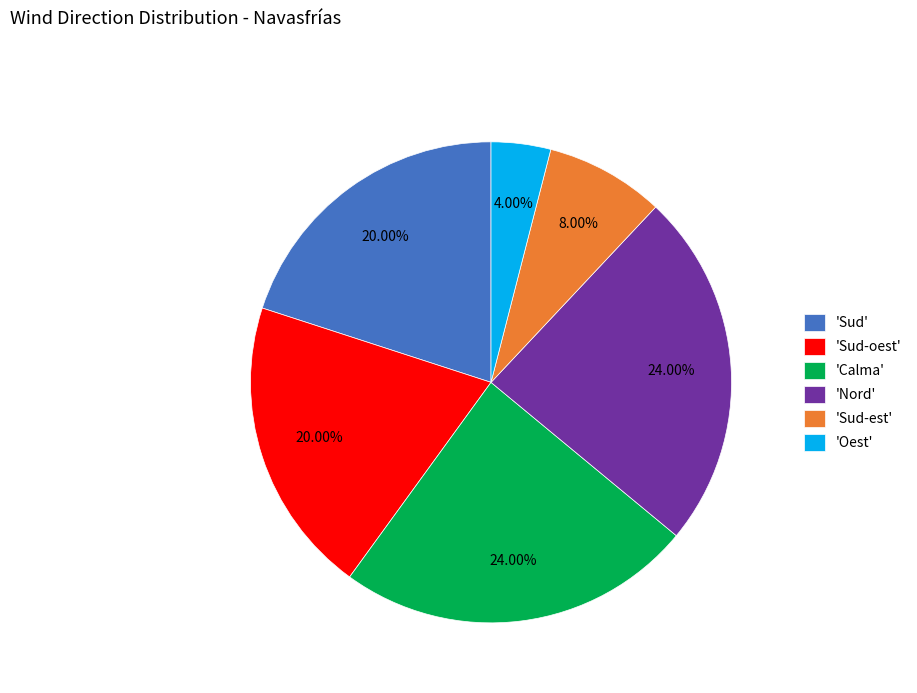

Between 'Sud-est' and 'Calma', which is larger?

'Calma'